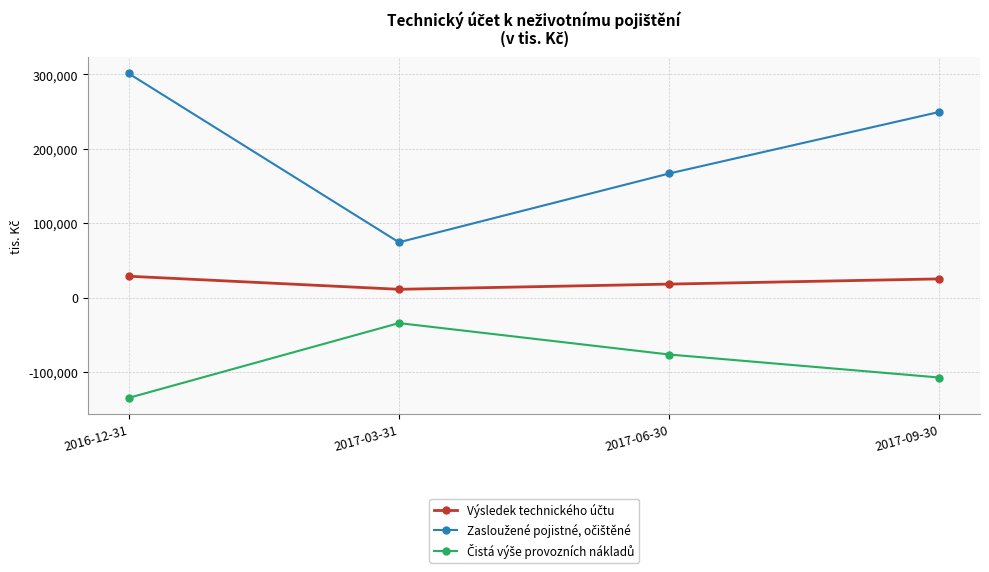

Does the chart have visible grid lines?

Yes